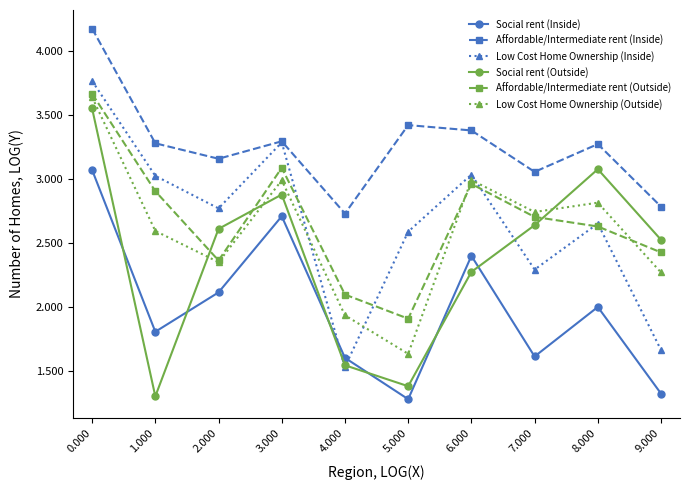

Is it true that Social rent (Inside) equals 4.2 at 0.000?

False